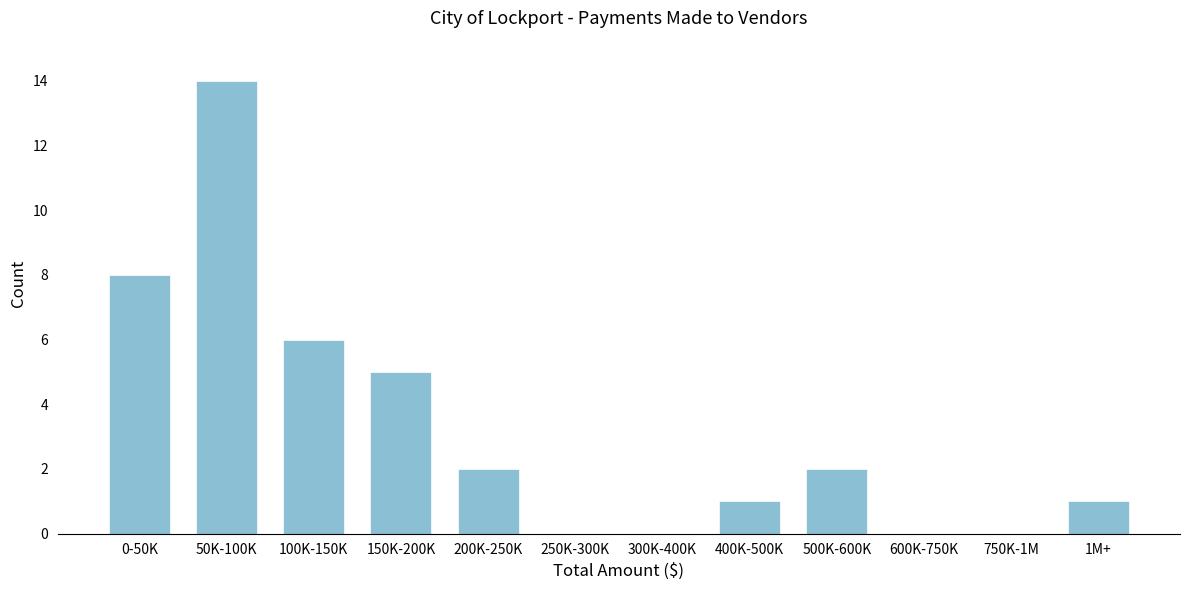

Reading right to left, extract all data points from this chart.

1M+=1	750K-1M=0	600K-750K=0	500K-600K=2	400K-500K=1	300K-400K=0	250K-300K=0	200K-250K=2	150K-200K=5	100K-150K=6	50K-100K=14	0-50K=8